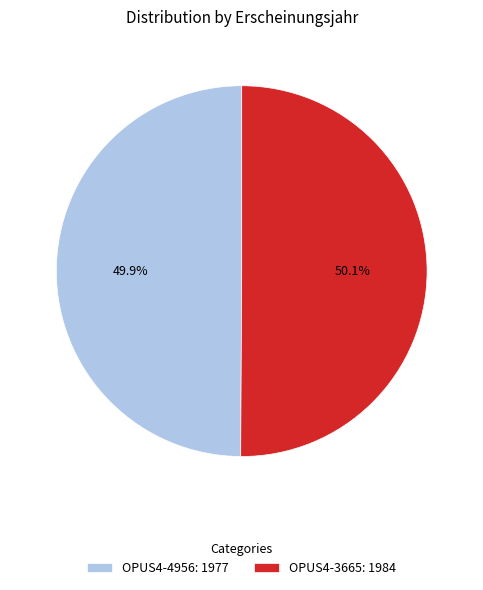

To the nearest percent, what percentage of the pie is OPUS4-4956?

50%